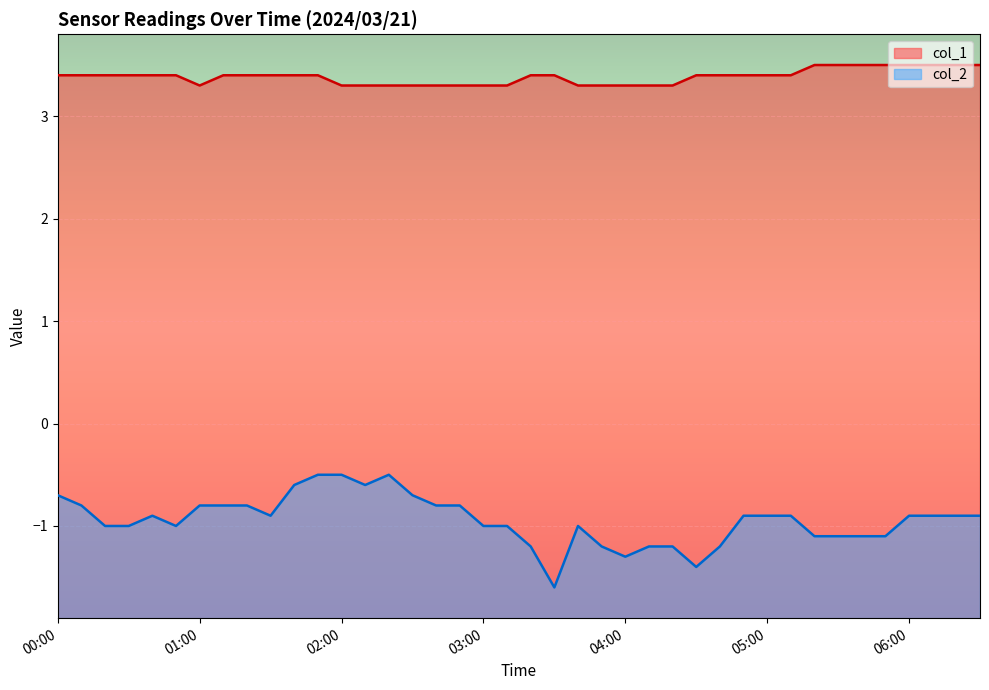

What is the label of the 10th point from the right?

05:00